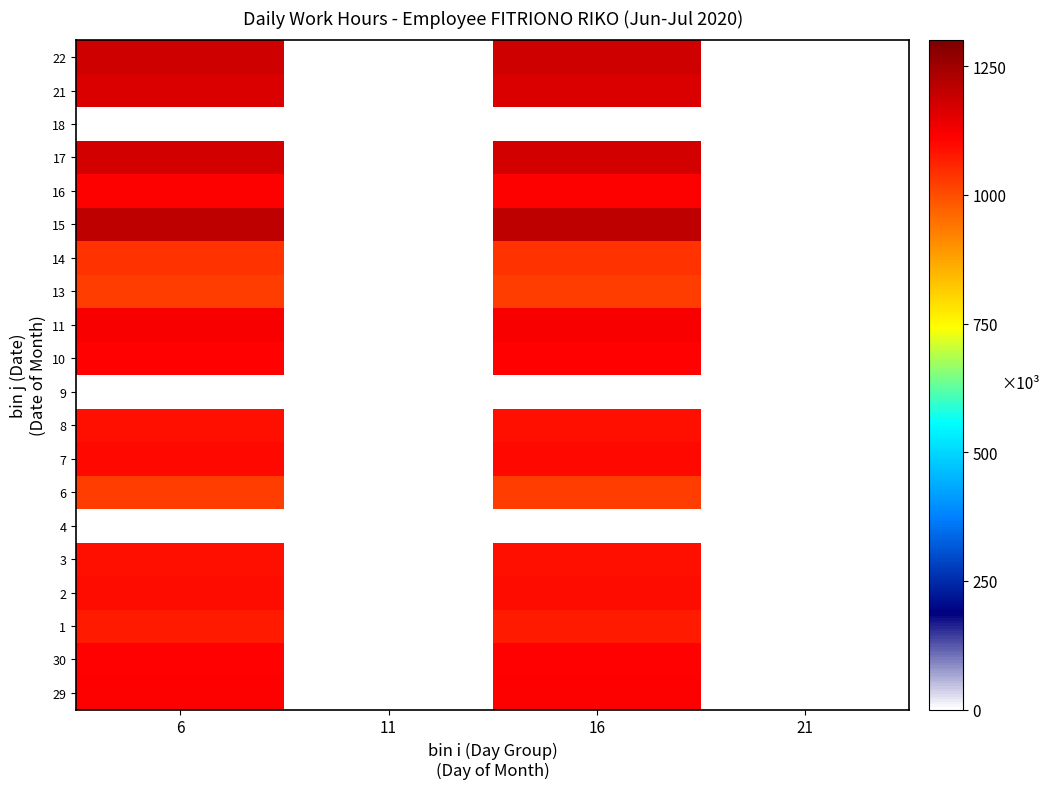

What is the difference between the highest and lowest values at 6?

1204.0